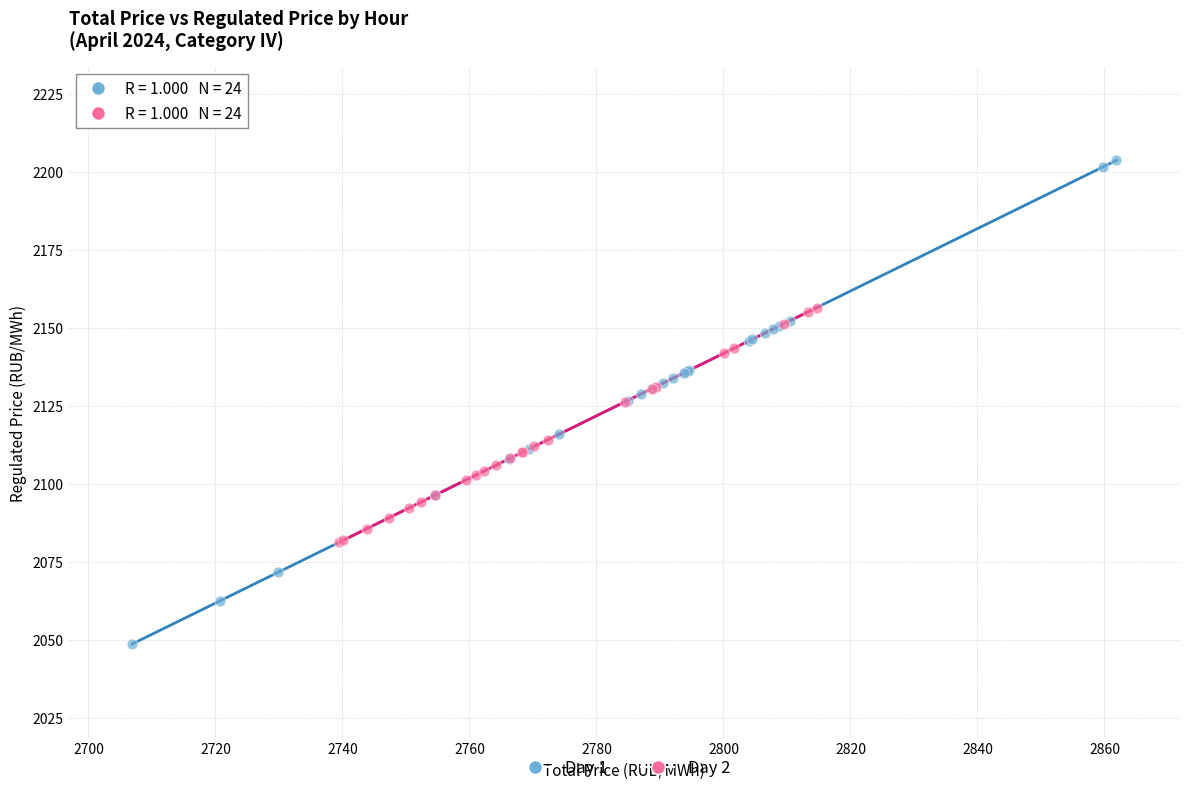

Which series contains the highest Y value?

Day 1